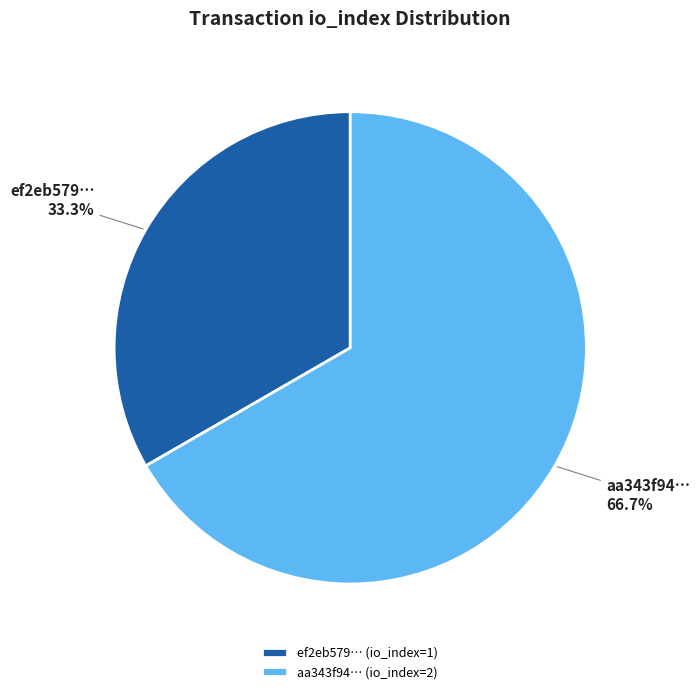

Is there any slice that represents more than half of the pie?

Yes